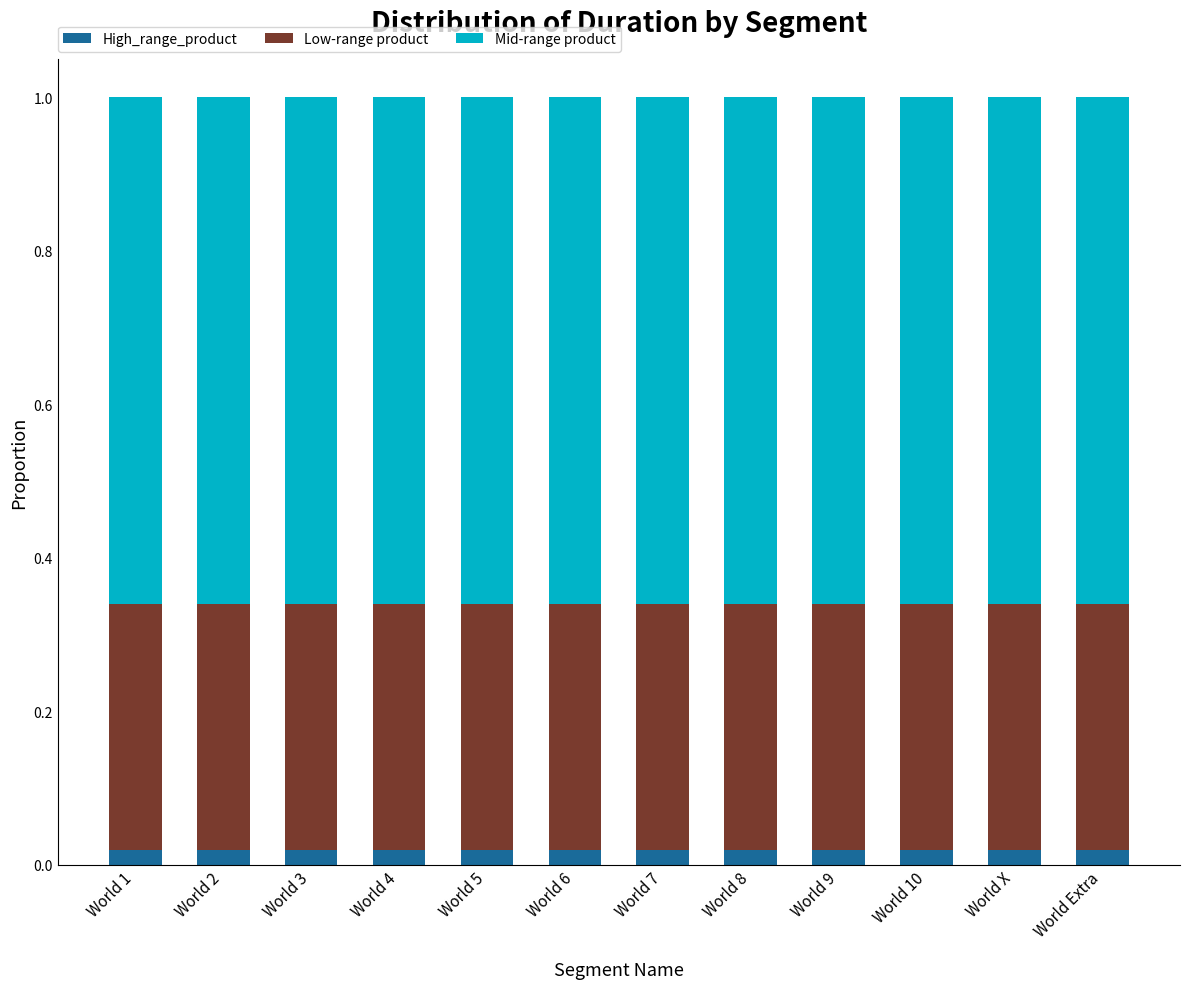

Which series has the largest range (max minus min)?

High_range_product